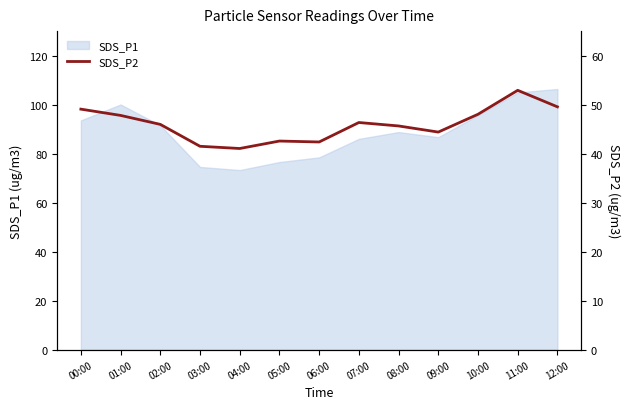

What position from the right is 04:00?

9